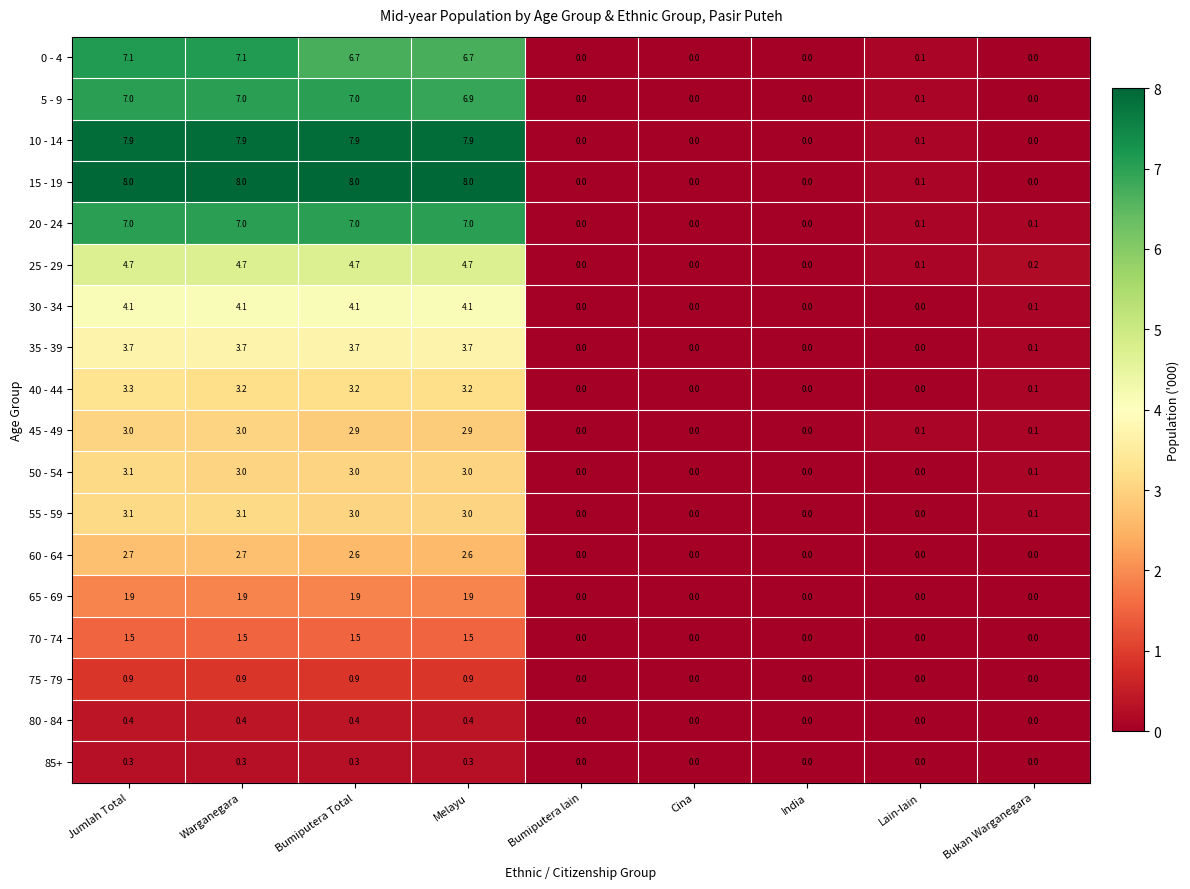

Which series changed the most between Bumiputera Total and Melayu?

5 - 9